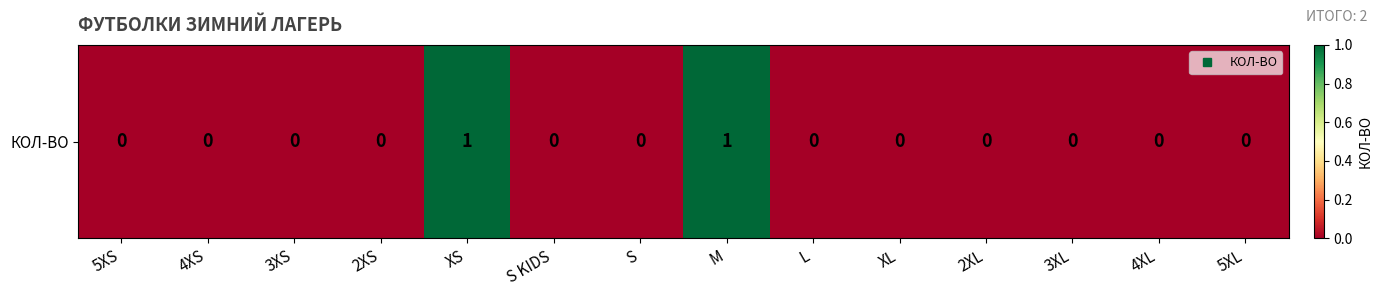

Reading right to left, extract all data points from this chart.

5XL=0	4XL=0	3XL=0	2XL=0	XL=0	L=0	M=1	S=0	S KIDS=0	XS=1	2XS=0	3XS=0	4XS=0	5XS=0